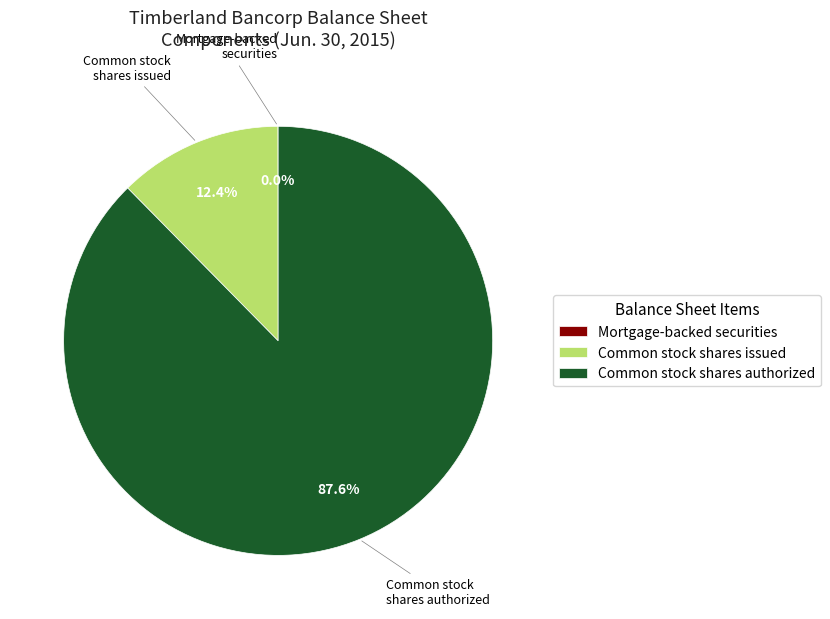

Is it true that Common stock shares issued is 12% of the pie?

True